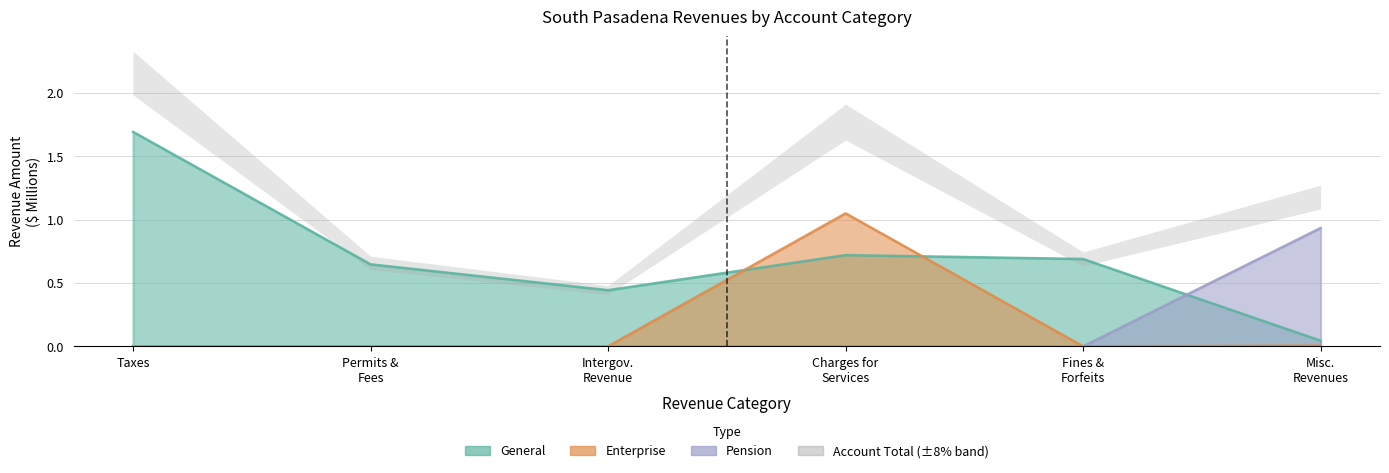

True or false: General has more than 2 points higher than both neighbors.

False